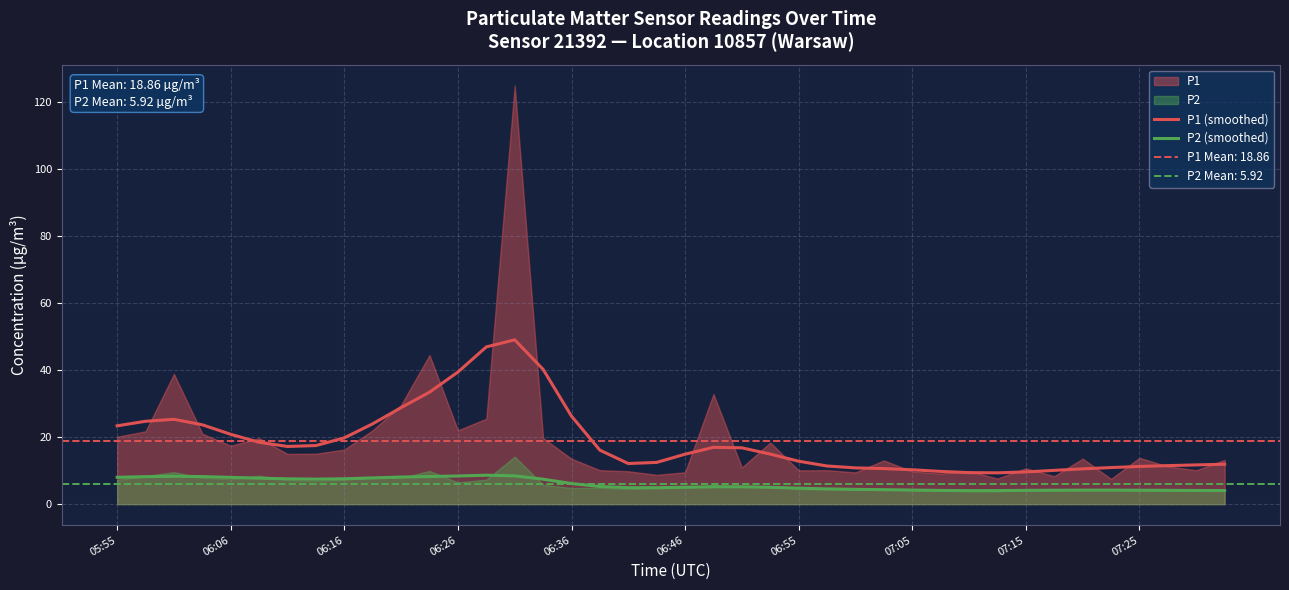

At which category does the chart reach its peak across all series?

14